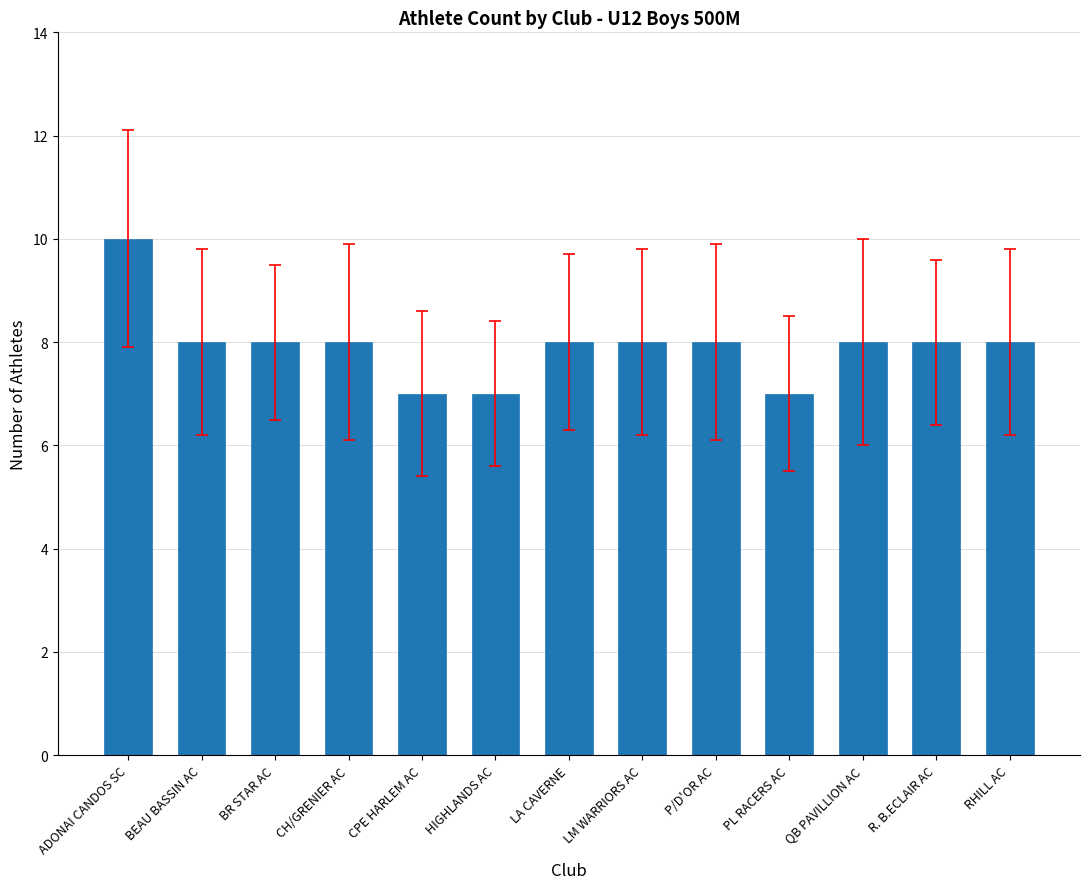

What is the smallest value displayed?

7